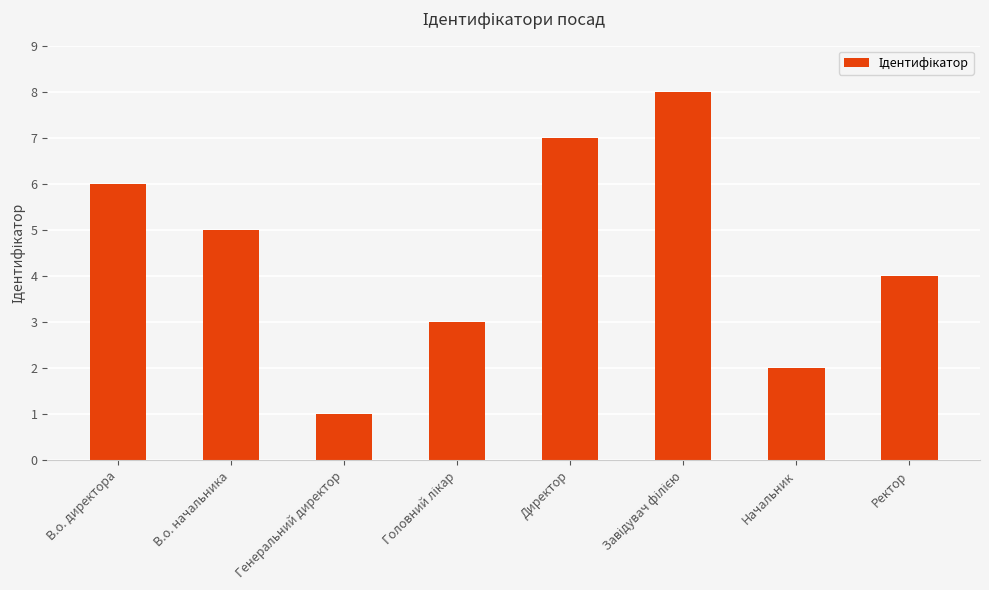

The chart shows a value of 5 at В.о. начальника. True or false?

True